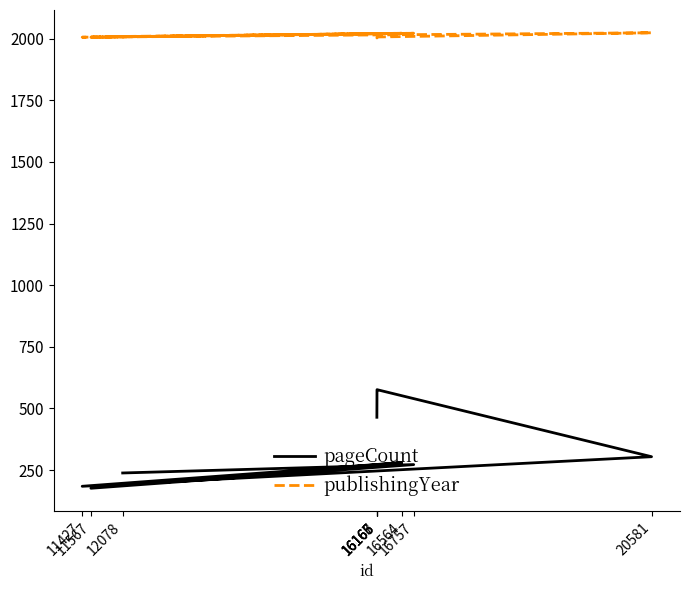

Reading left to right, transcribe all the data shown in this chart.

pageCount: 464	512	576	576	304	184	280	176	272	238
publishingYear: 2005	2003	2004	2007	2024	2006	2022	2006	2022	2009